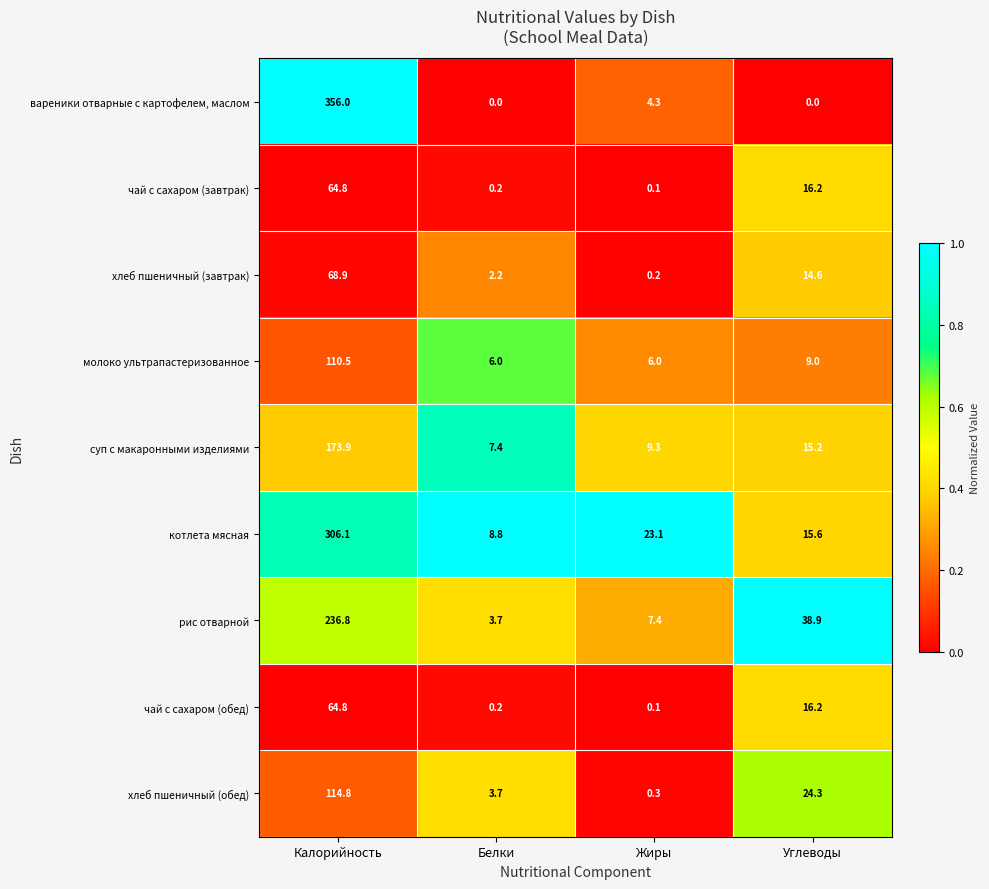

Which series changed the most between Белки and Жиры?

котлета мясная